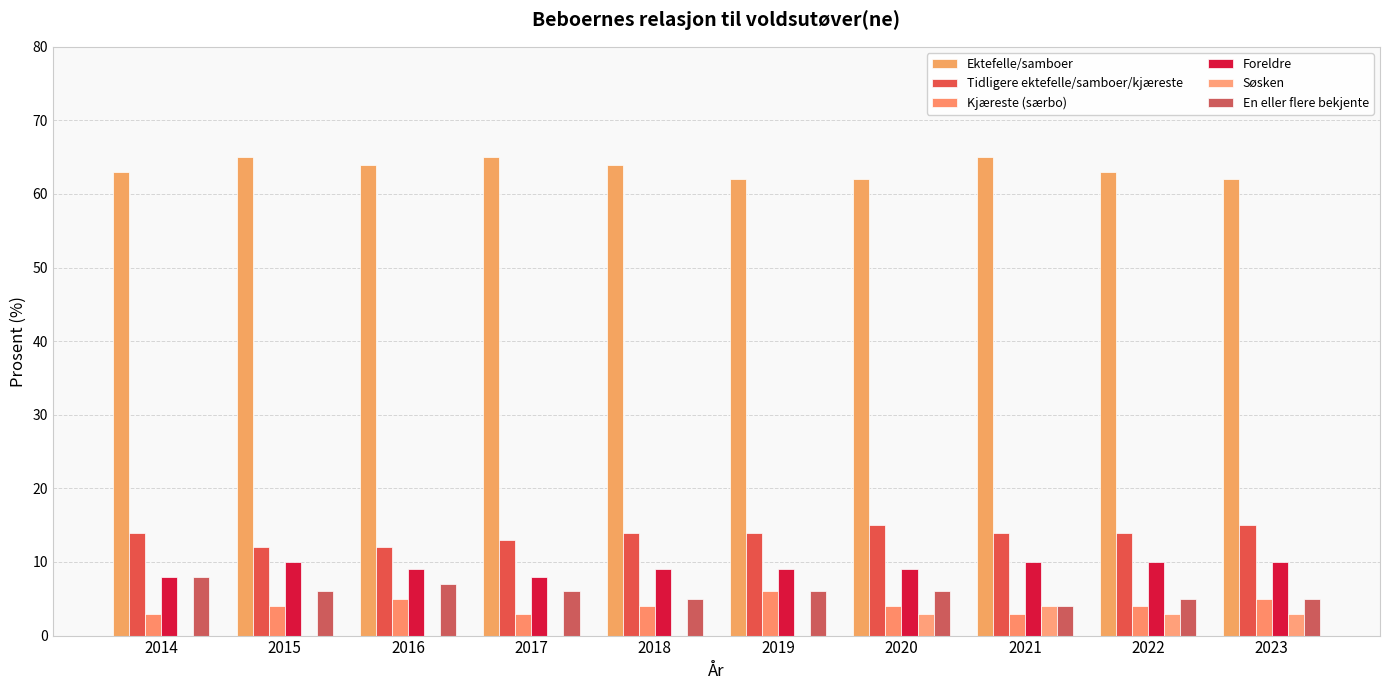

Is the value of Søsken at 2022 greater than the value of En eller flere bekjente at 2020?

No